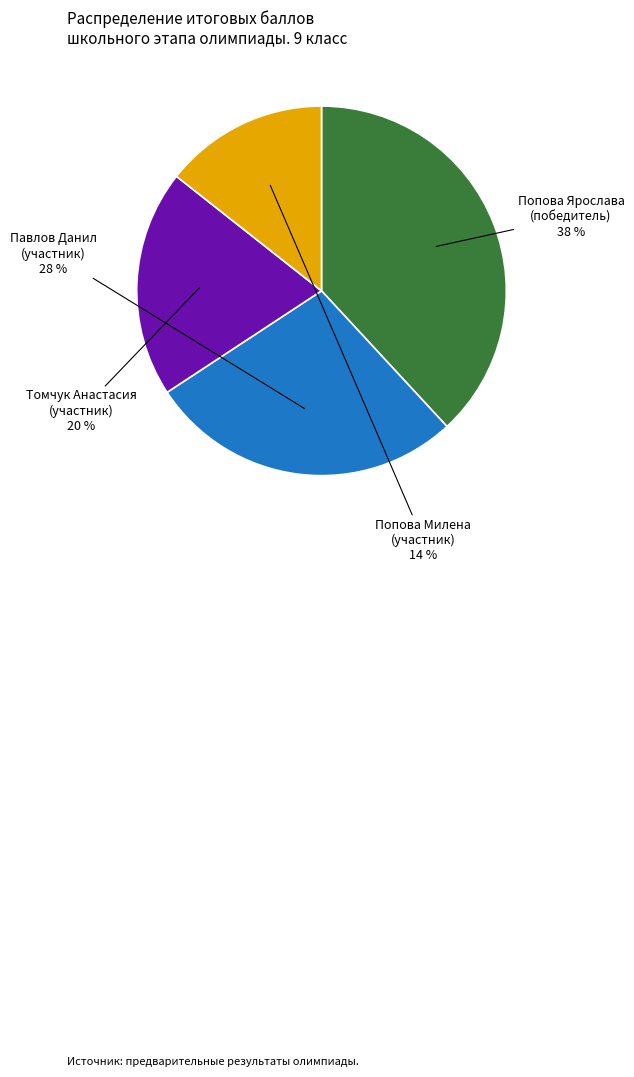

How many slices are in this pie chart?

4